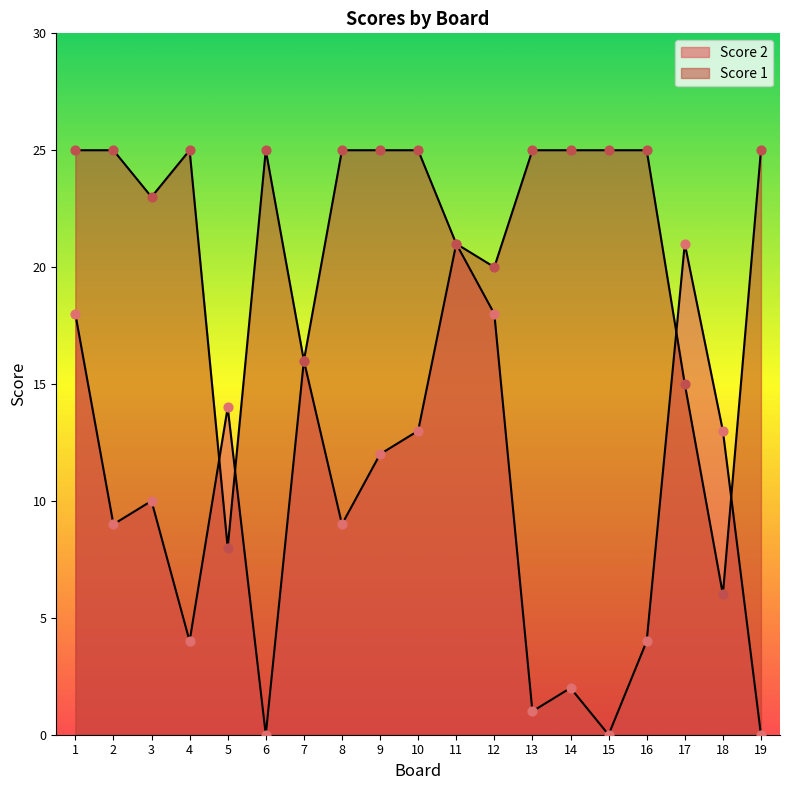

Which series has the largest total across all categories?

Score 1